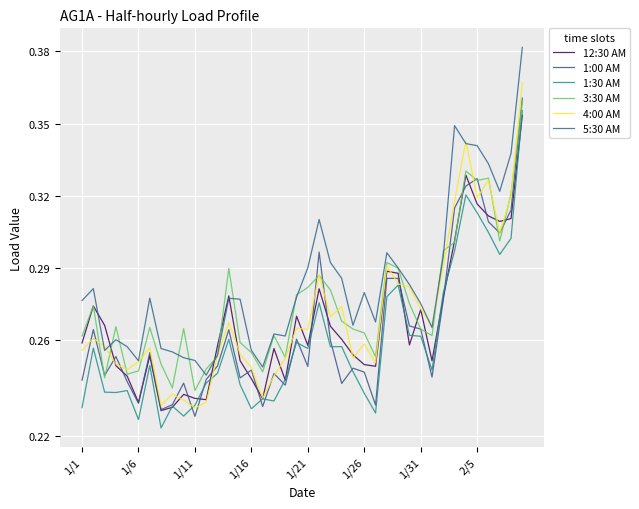

What is the average value of the 5:30 AM series?

0.3